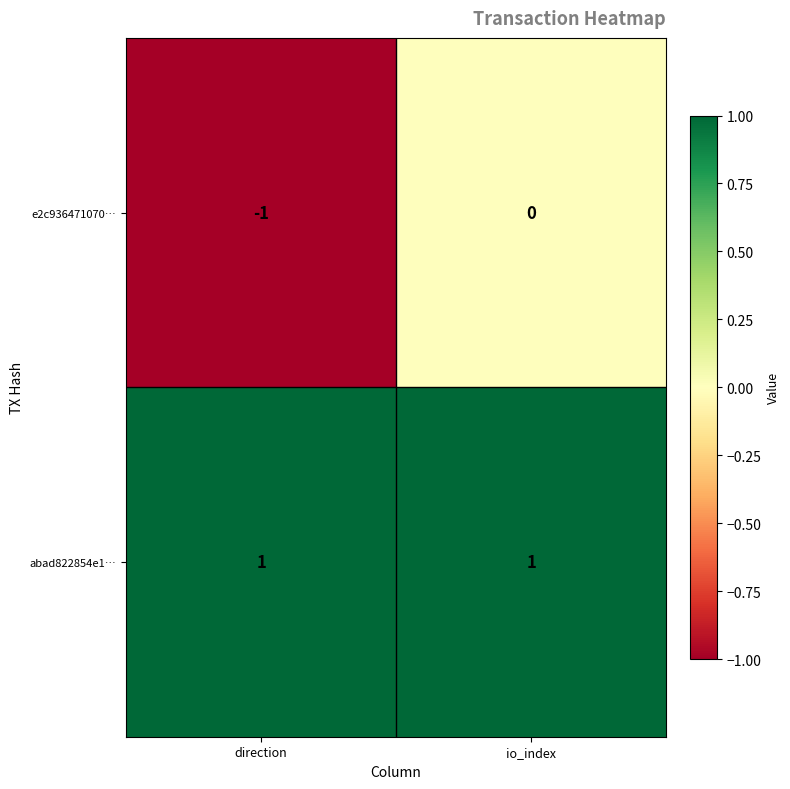

Is it true that e2c936471070… equals 0 at io_index?

True